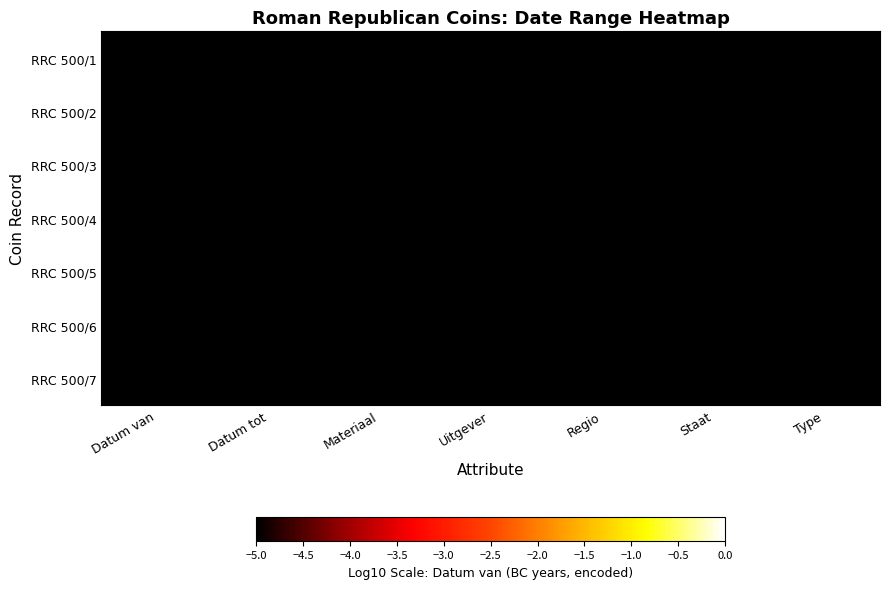

What is the greatest value displayed?

-41.2